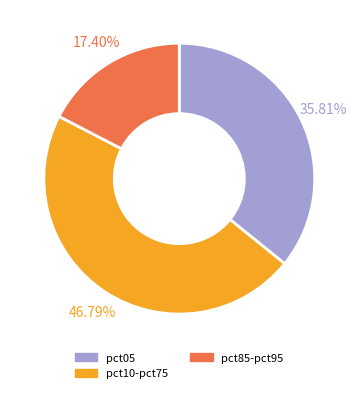

Which category has the biggest portion of the pie?

pct10-pct75